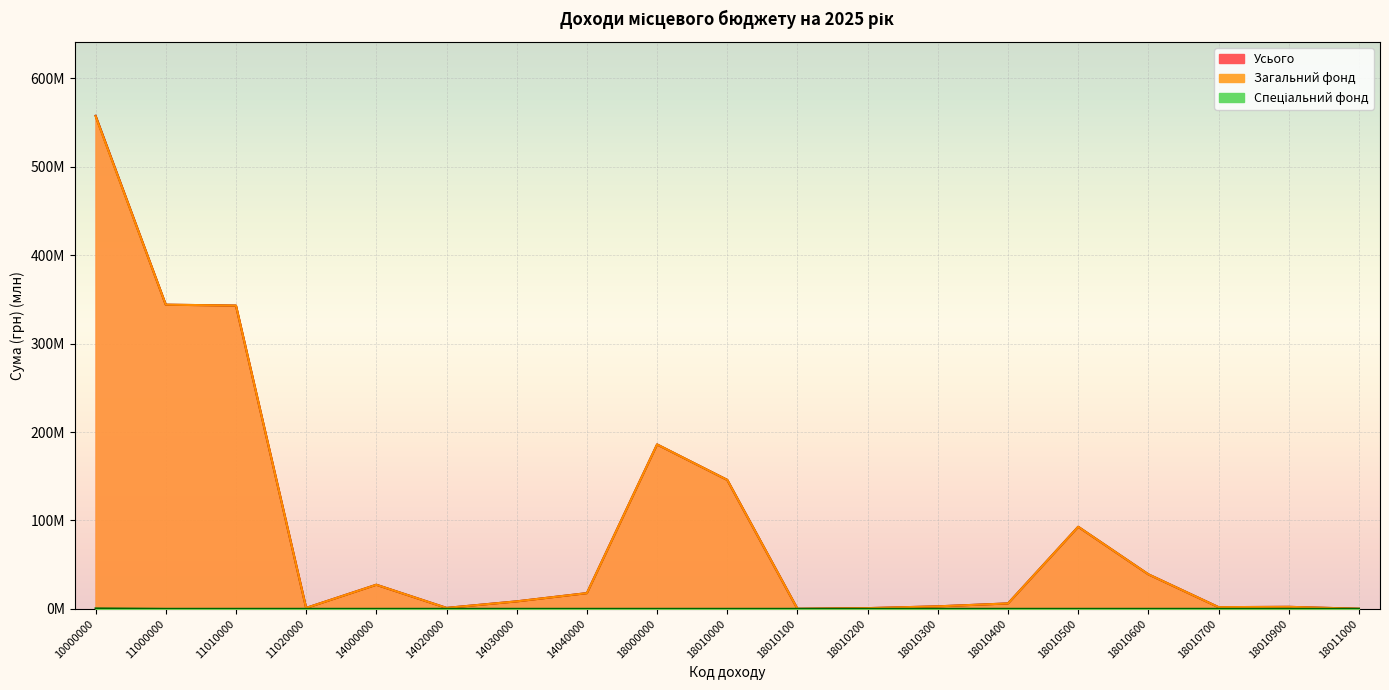

Where does the Усього series first go above 8?

10000000